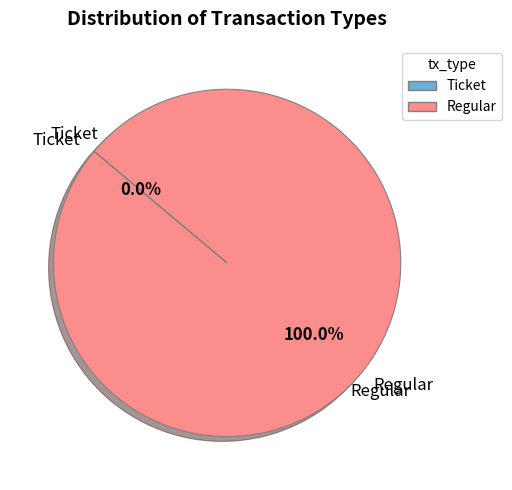

Which slice is the largest?

Regular